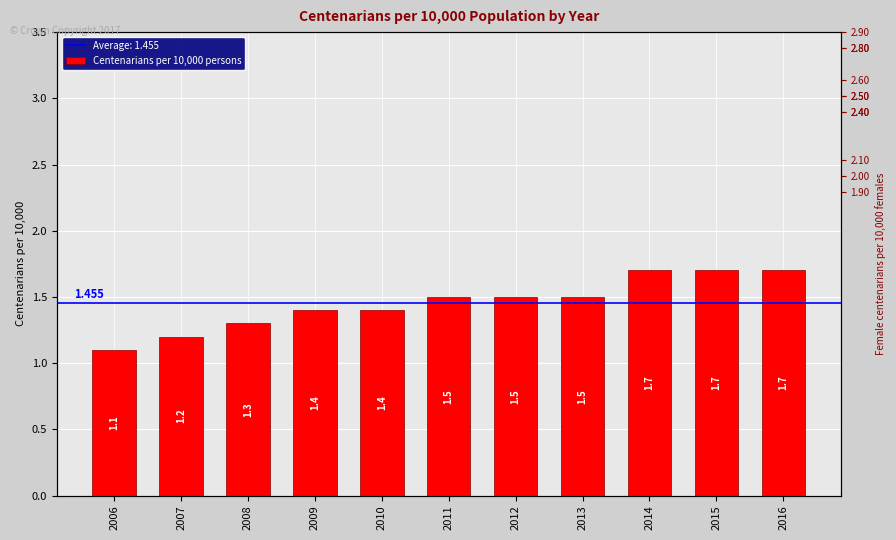

How many values are between 1 and 2?

11